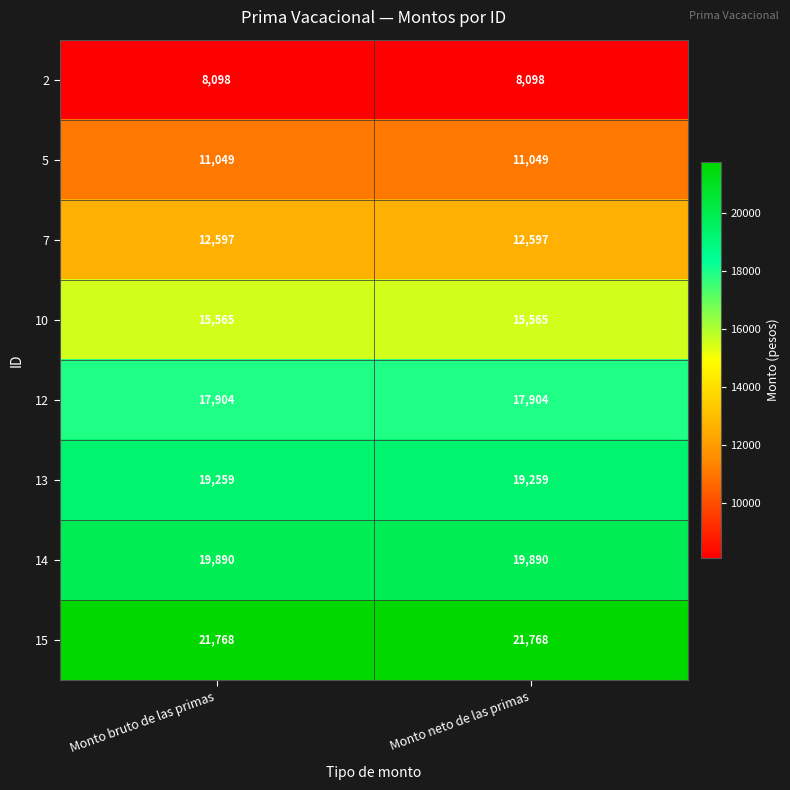

Reading left to right, what are all the values shown in this chart?

2: Monto bruto de las primas=8098	Monto neto de las primas=8098
5: Monto bruto de las primas=11049	Monto neto de las primas=11049
7: Monto bruto de las primas=12597	Monto neto de las primas=12597
10: Monto bruto de las primas=15565	Monto neto de las primas=15565
12: Monto bruto de las primas=17904	Monto neto de las primas=17904
13: Monto bruto de las primas=19259	Monto neto de las primas=19259
14: Monto bruto de las primas=19890	Monto neto de las primas=19890
15: Monto bruto de las primas=21768	Monto neto de las primas=21768